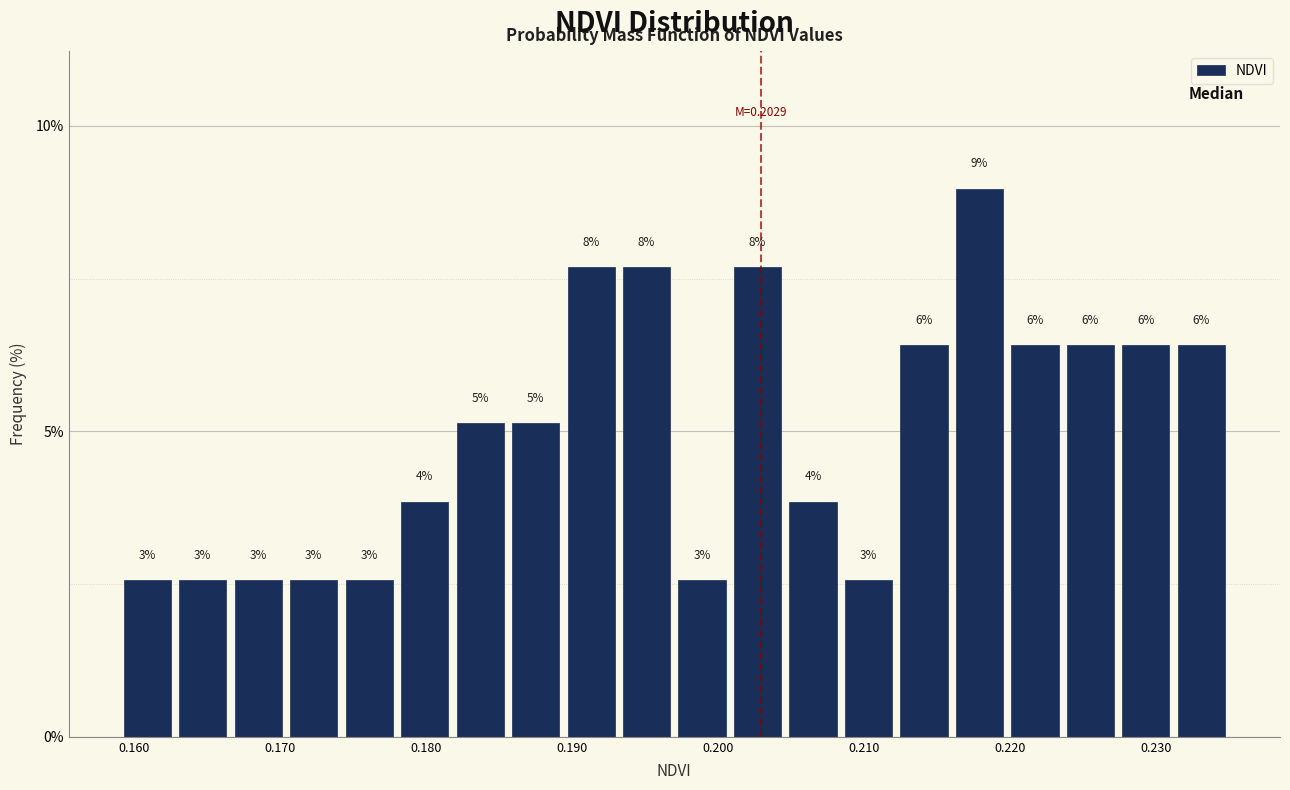

Read against the x-axis, roughly where is the centre of the tallest bar?

0.218